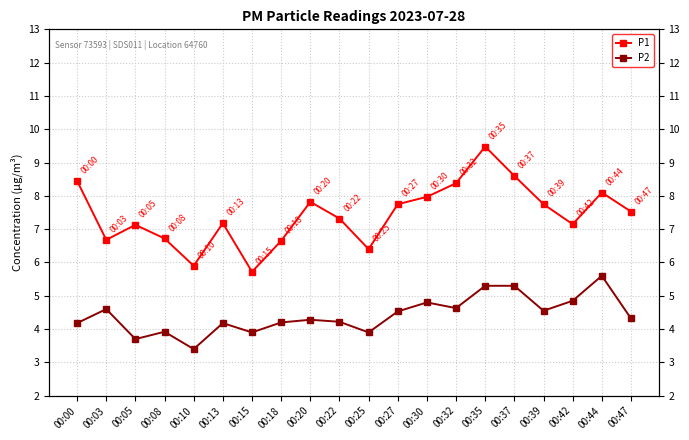

What is the difference between the maximum and second lowest values in the P2 series?

1.9